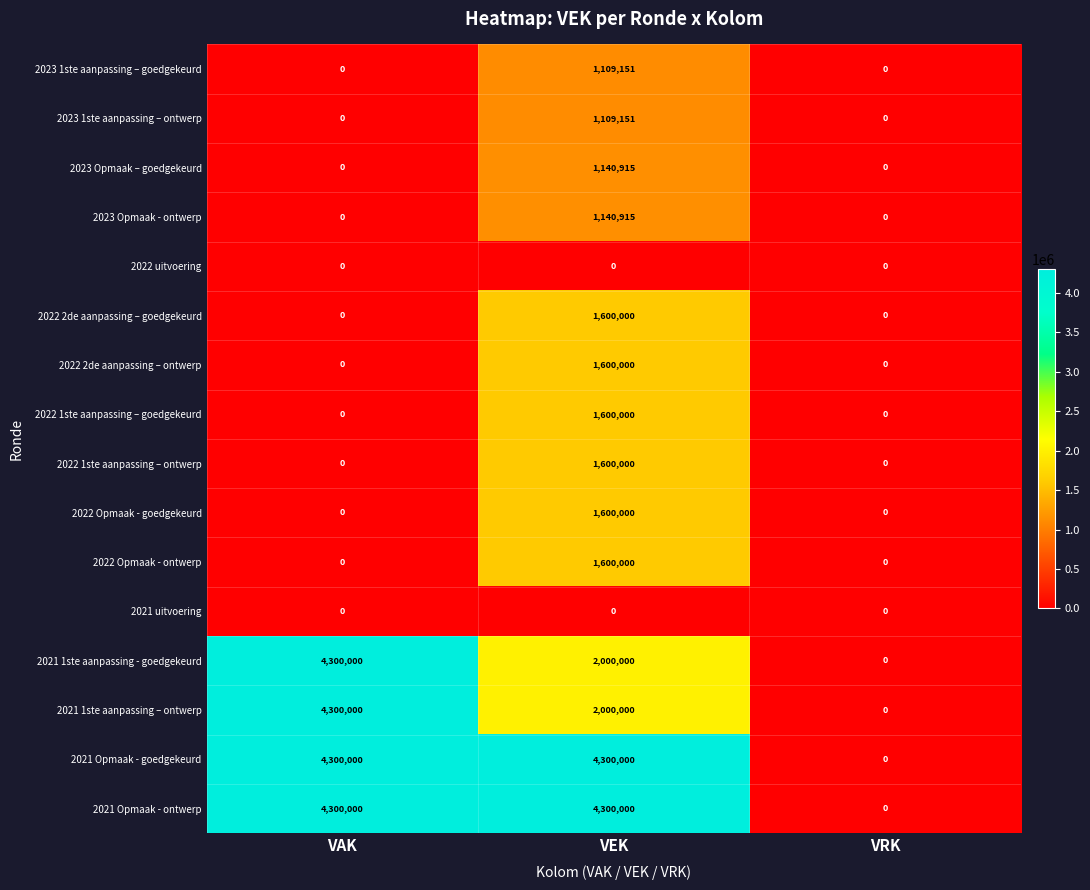

What is the difference between the 2021 1ste aanpassing - goedgekeurd values at VRK and VEK?

2000000